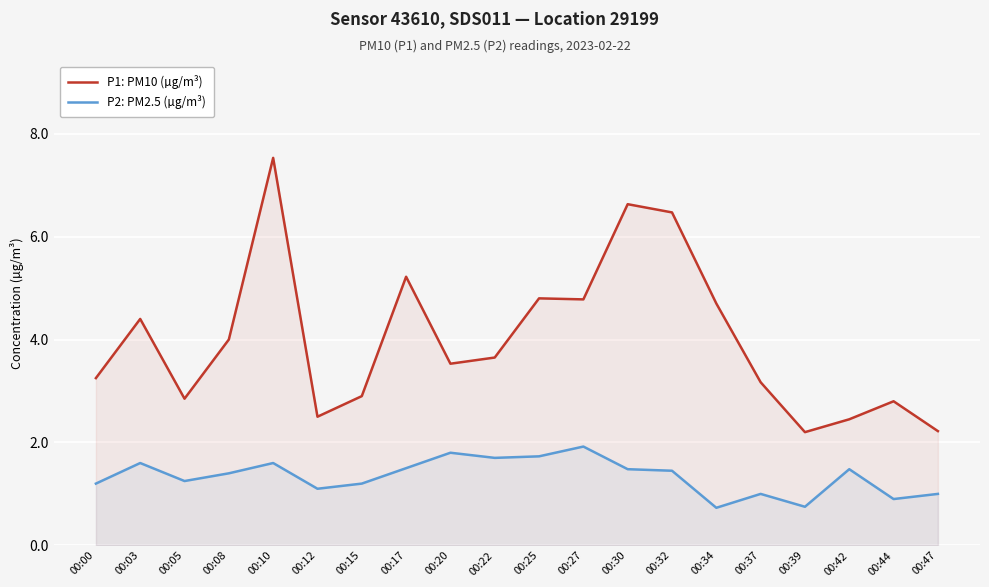

What are all the series names shown in the legend?

P1: PM10 (µg/m³), P2: PM2.5 (µg/m³)